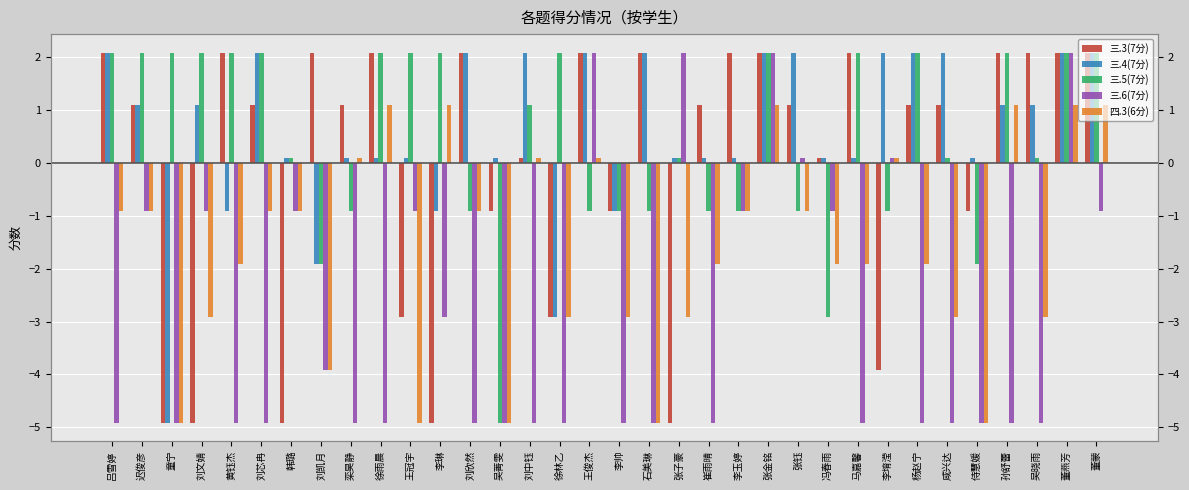

What is the maximum value for 三.4(7分)?

2.1